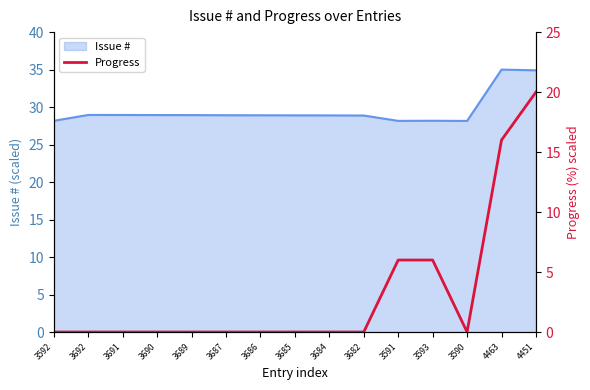

How many categories are shown in the chart?

15